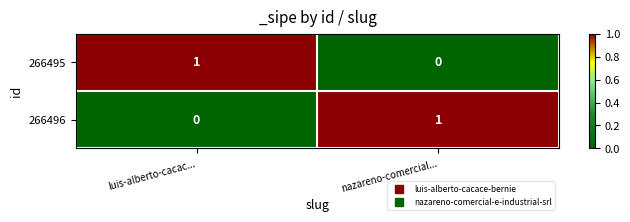

Where is 266495 nearest to the value 0?

nazareno-comercial...